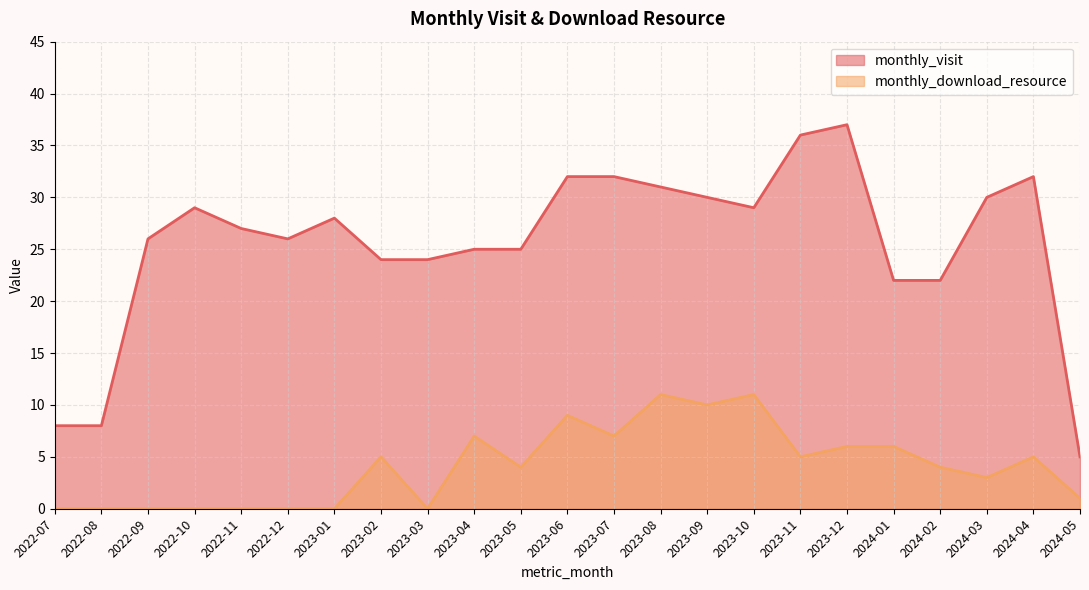

At which label is monthly_visit closest to 21?

2024-01